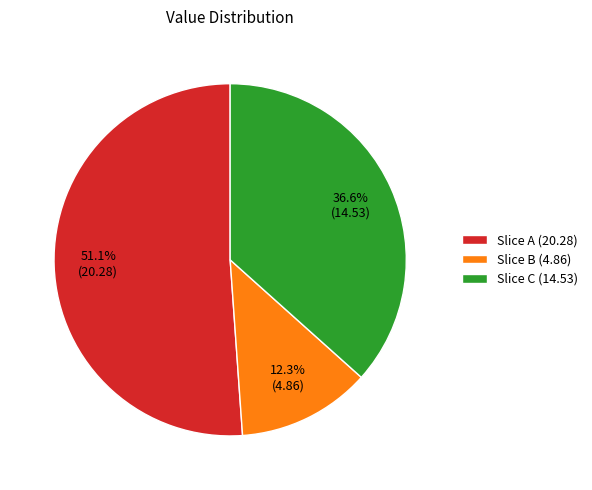

To the nearest percent, what is the average slice percentage?

33%